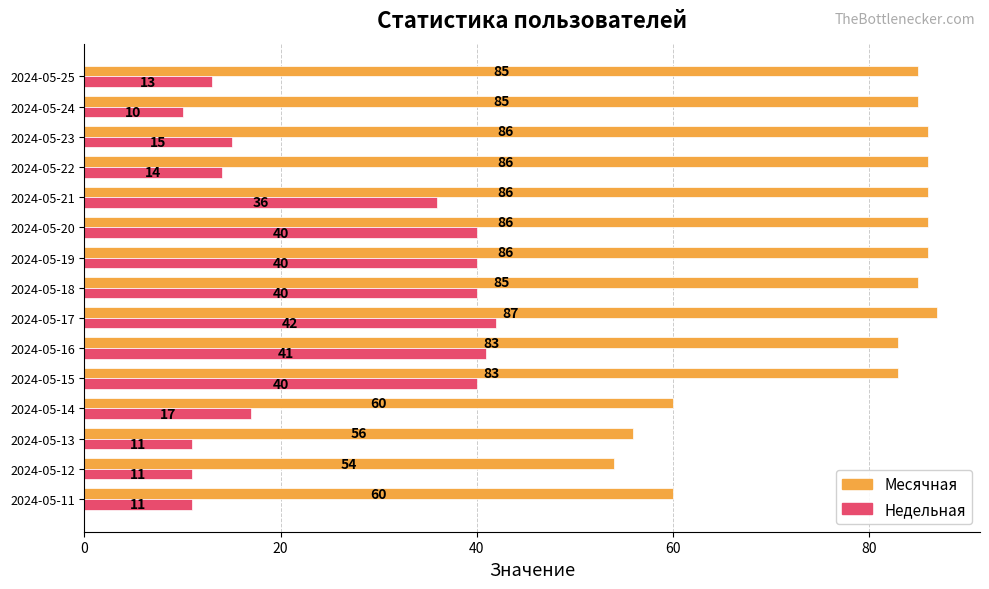

Rank the series by their maximum value, from highest to lowest.

Месячная, Недельная